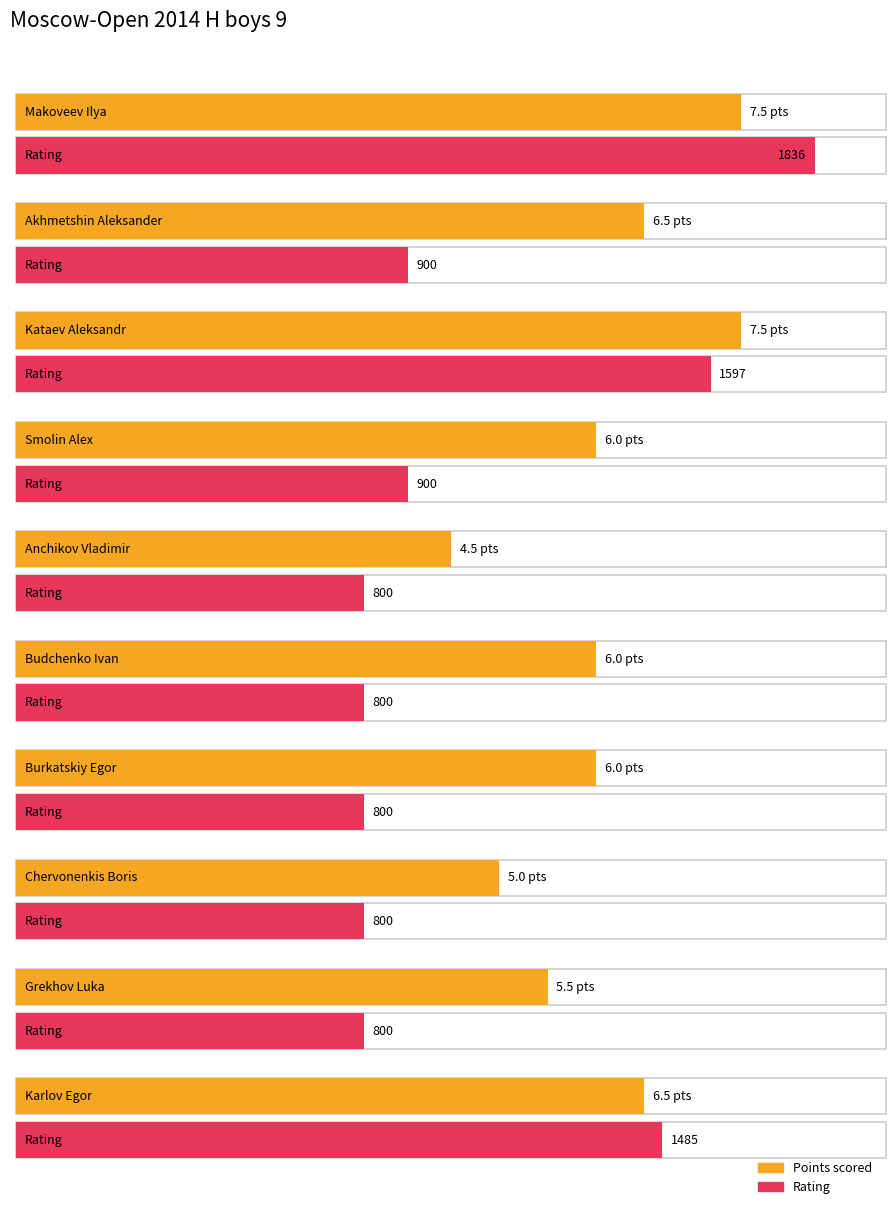

What is the total value across all series at Anchikov Vladimir?

804.5